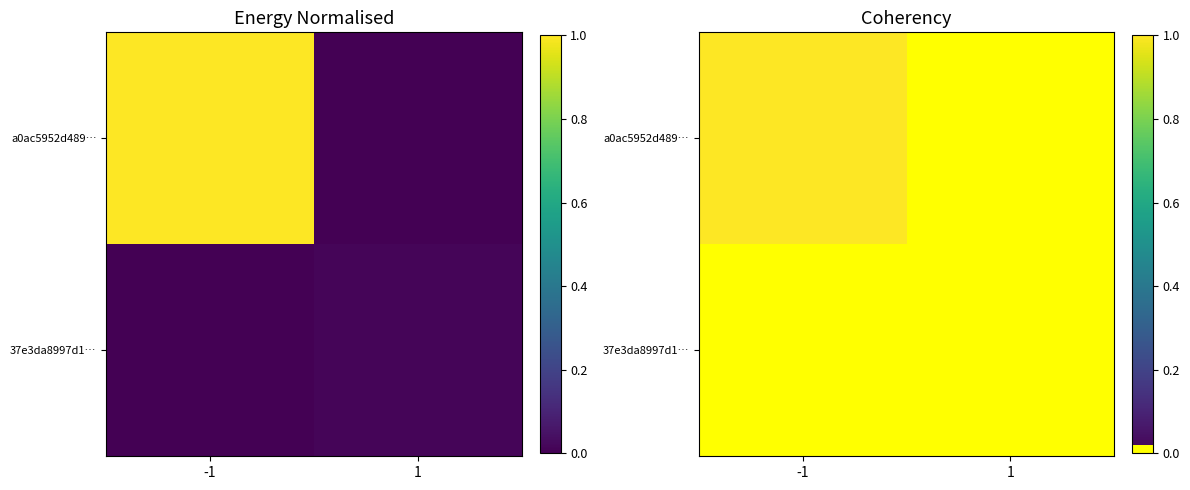

Is it true that 37e3da8997d1… equals -0.0 at -1?

False